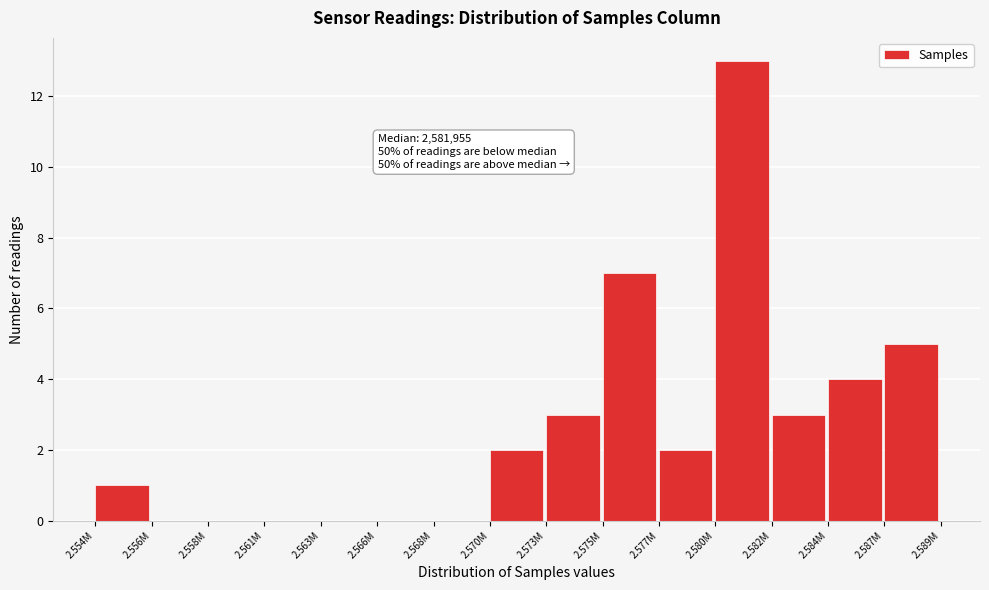

Reading right to left, list all the values displayed in this chart.

2.587M=5	2.584M=4	2.582M=3	2.580M=13	2.577M=2	2.575M=7	2.573M=3	2.570M=2	2.568M=0	2.566M=0	2.563M=0	2.561M=0	2.558M=0	2.556M=0	2.554M=1